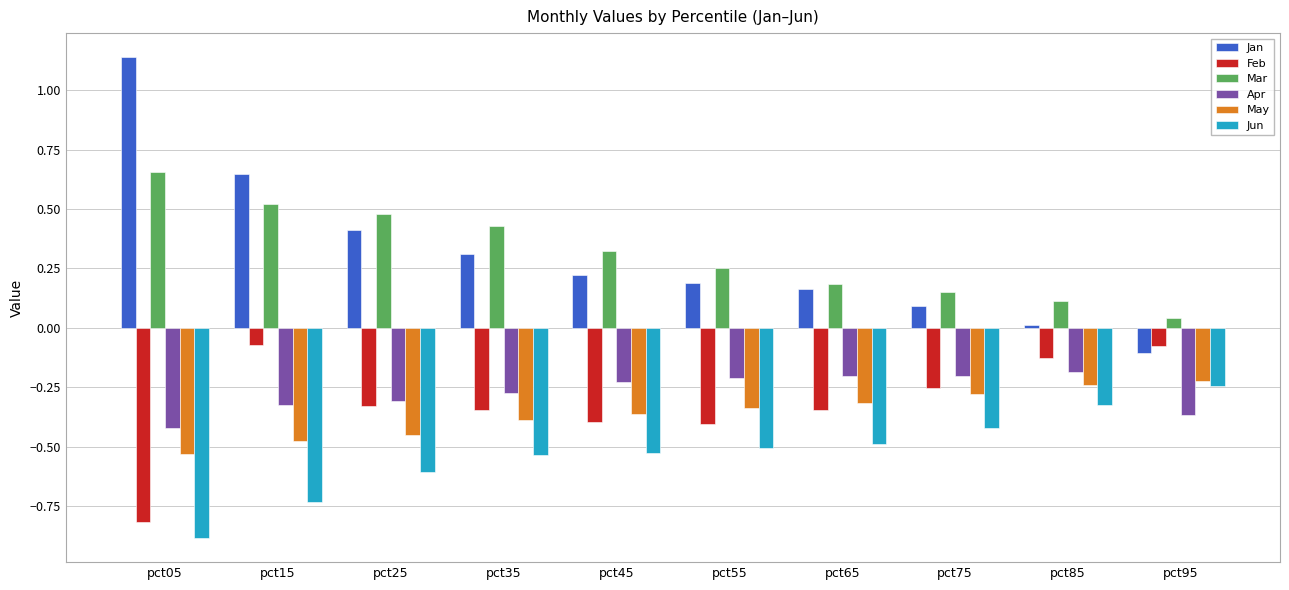

What are all the series names shown in the legend?

Jan, Feb, Mar, Apr, May, Jun